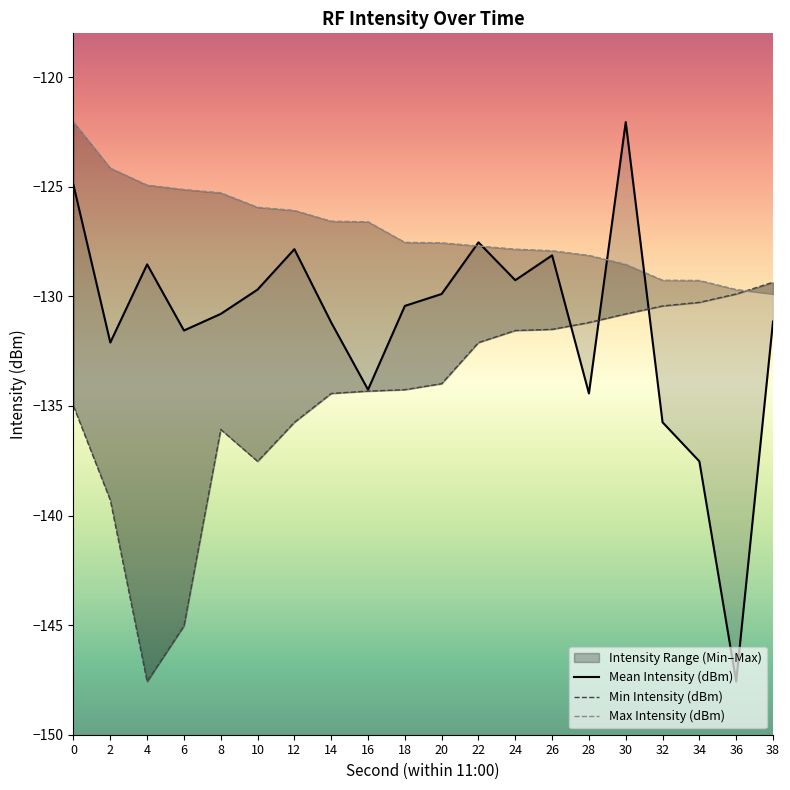

How many interior local valleys does the Mean Intensity (dBm) series have?

6